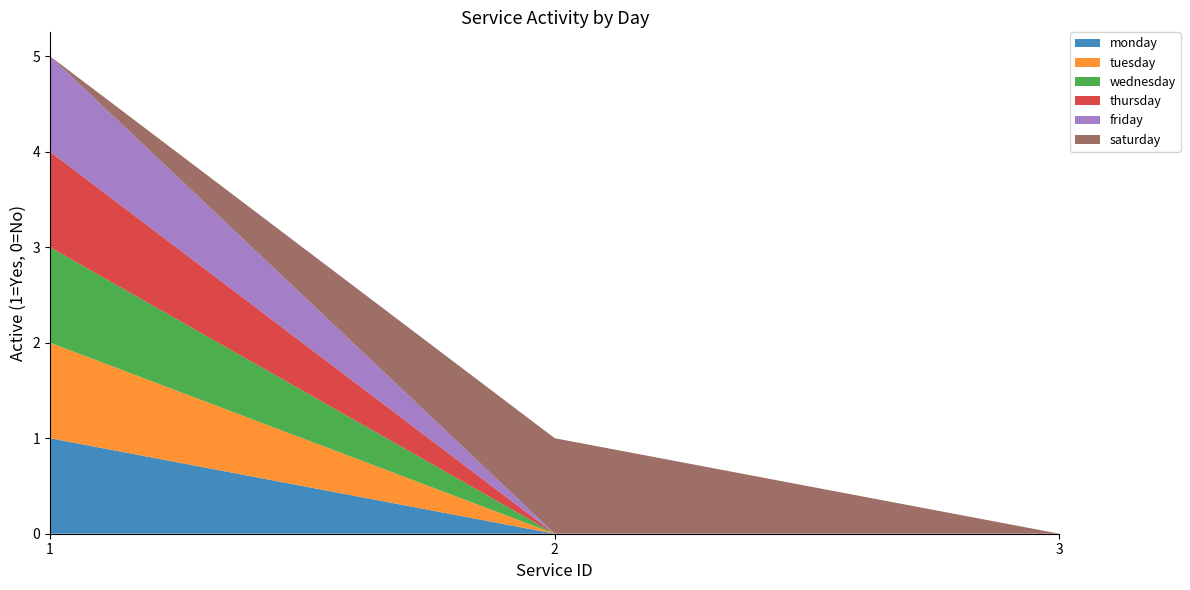

Reading left to right, transcribe all the data shown in this chart.

monday: 1=1	2=0	3=0
tuesday: 1=1	2=0	3=0
wednesday: 1=1	2=0	3=0
thursday: 1=1	2=0	3=0
friday: 1=1	2=0	3=0
saturday: 1=0	2=1	3=0